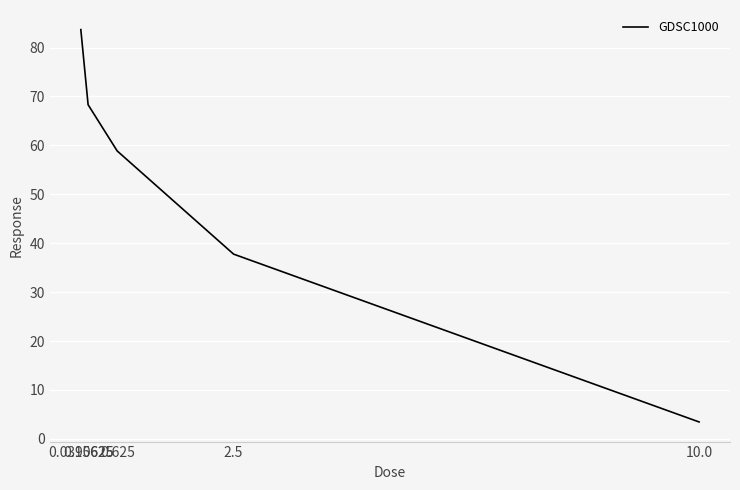

True or false: the data shows 32.7 at 0.15625.

False